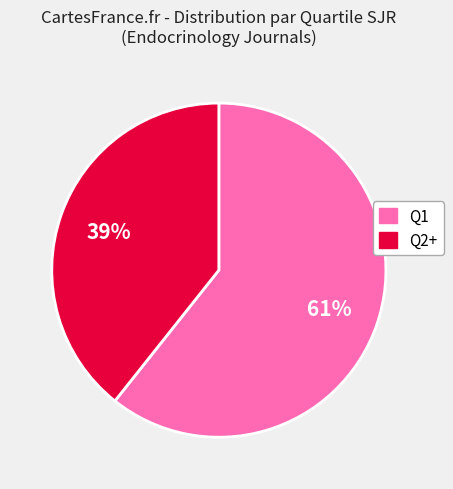

Does any single category account for the majority?

Yes